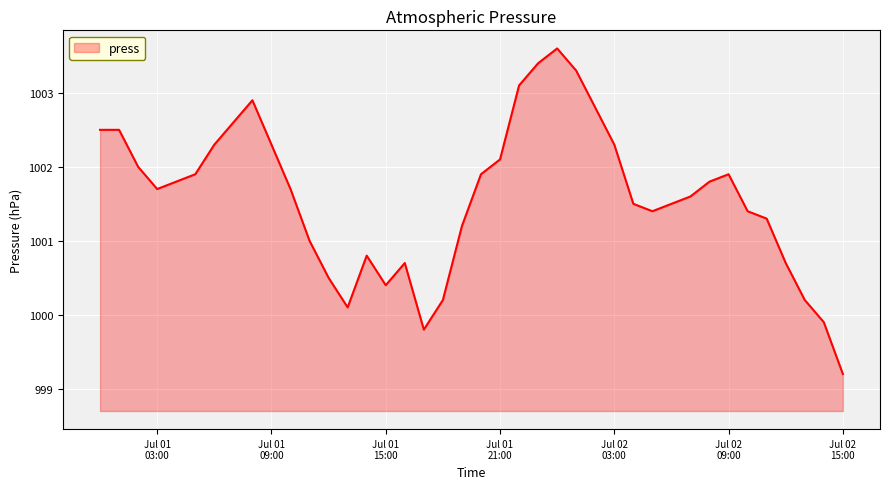

What is the maximum value shown in the chart?

1003.6